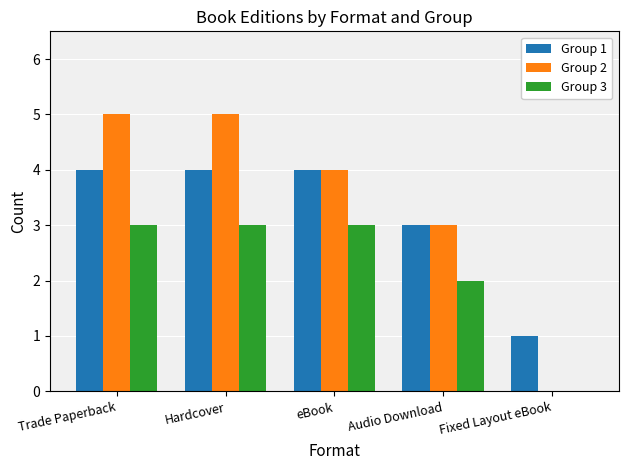

Reading left to right, list all the values displayed in this chart.

Group 1: Trade Paperback=4	Hardcover=4	eBook=4	Audio Download=3	Fixed Layout eBook=1
Group 2: Trade Paperback=5	Hardcover=5	eBook=4	Audio Download=3	Fixed Layout eBook=0
Group 3: Trade Paperback=3	Hardcover=3	eBook=3	Audio Download=2	Fixed Layout eBook=0